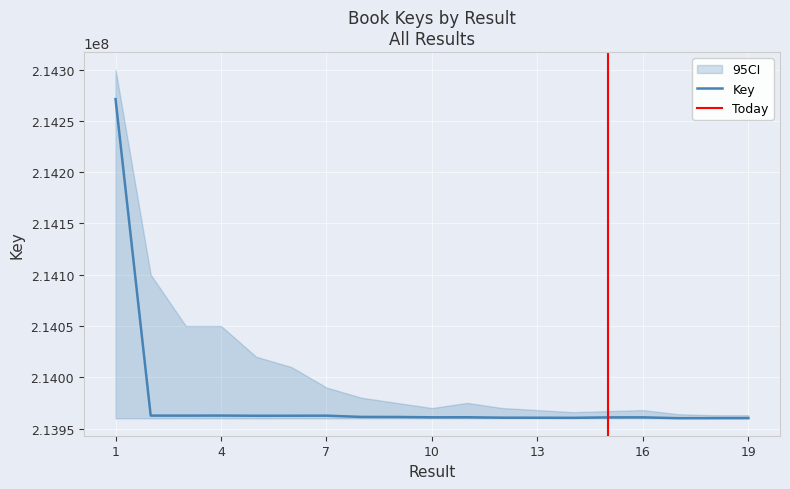

The chart shows a value of 213960991 at 11. True or false?

True